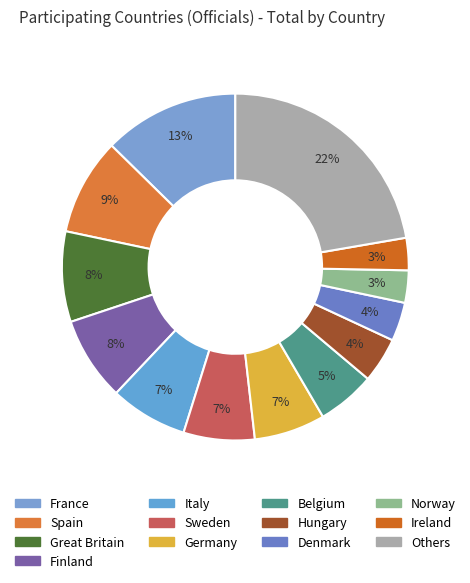

Count the number of slices in the pie.

13